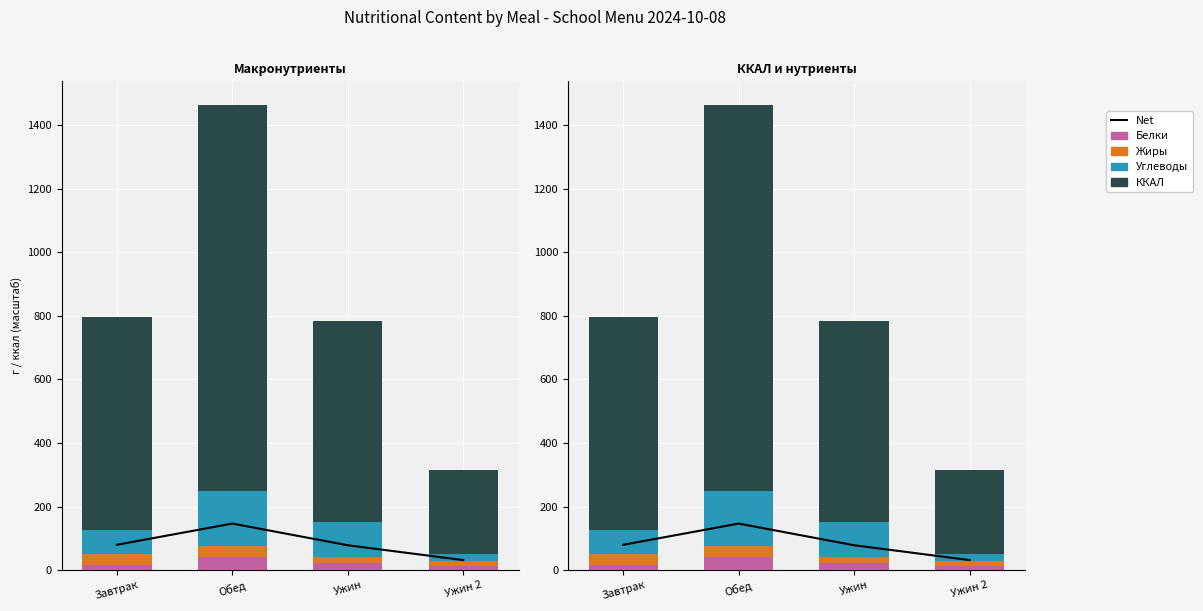

Between Ужин and Обед, which is larger?

Обед